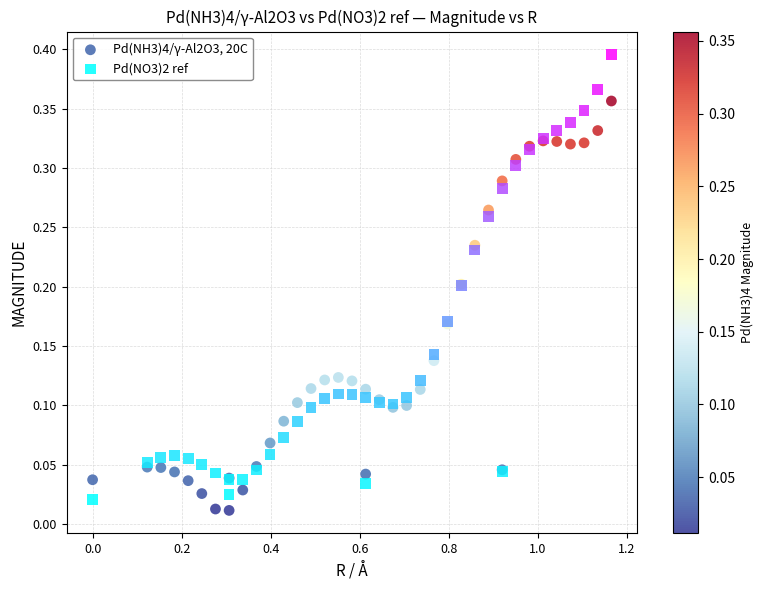

Which series reaches the maximum Y coordinate?

Pd(NO3)2 ref